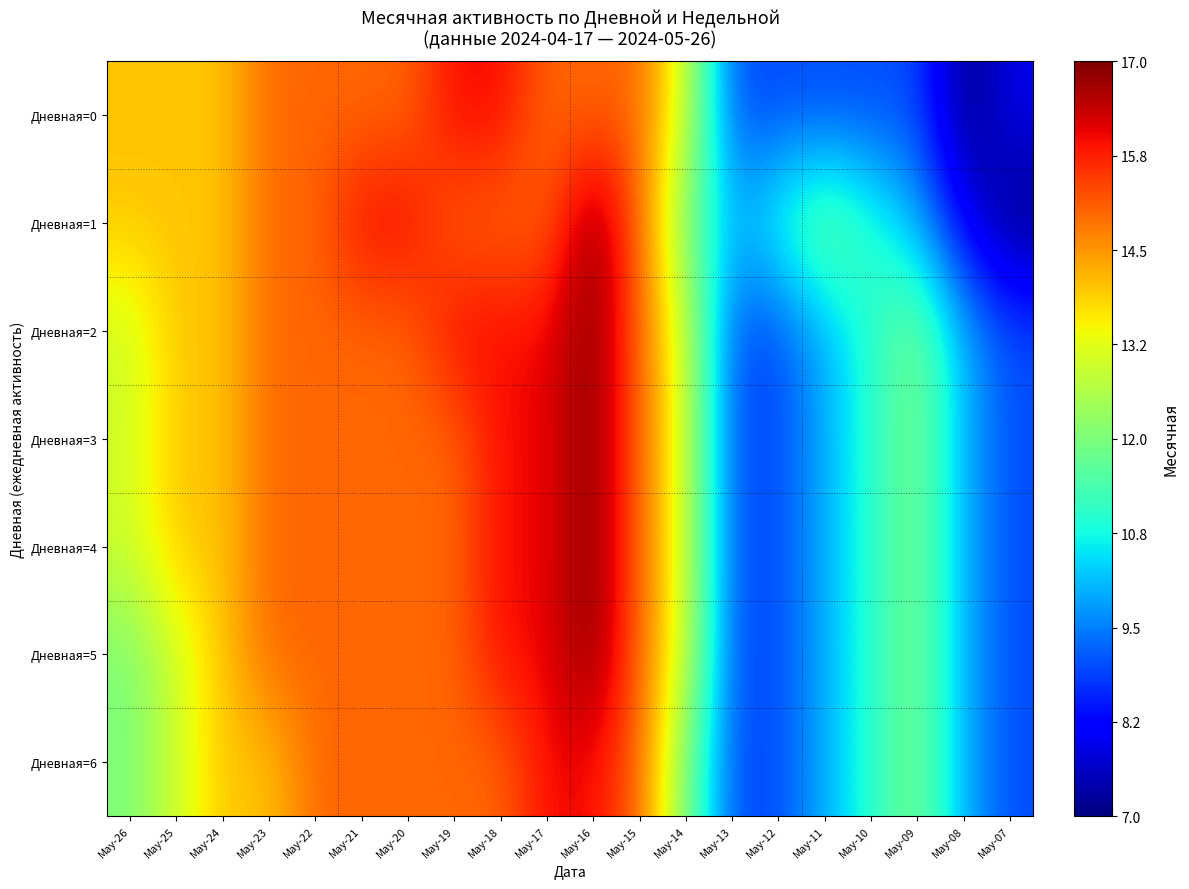

At May-18, list the series in order from smallest to largest.

Дневная=1, Дневная=6, Дневная=0, Дневная=2, Дневная=3, Дневная=4, Дневная=5